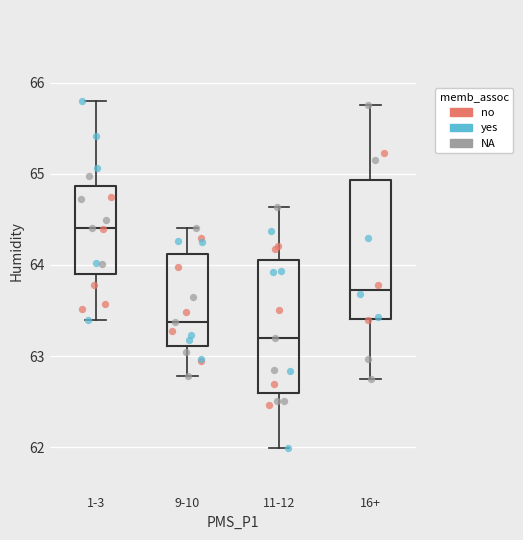

Reading left to right, read every box against the y-axis: the position of its median line, the range the box covers, and the ends of its whiskers. The values are not printed on the chart, so give them approximately, as read against the axis.

1-3: median 64.4, box 63.9 to 64.9, whiskers 63.4 to 65.8
9-10: median 63.4, box 63.1 to 64.1, whiskers 62.8 to 64.4
11-12: median 63.2, box 62.6 to 64.0, whiskers 62.0 to 64.6
16+: median 63.7, box 63.4 to 64.9, whiskers 62.7 to 65.8